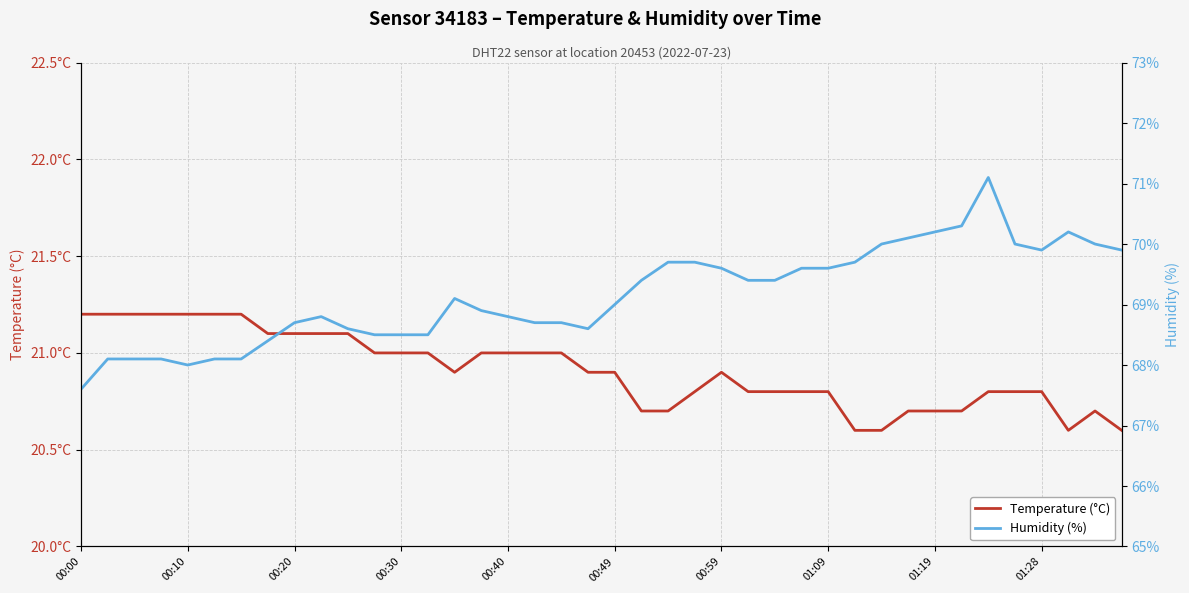

How many data points in Humidity (%) are above 69?

20